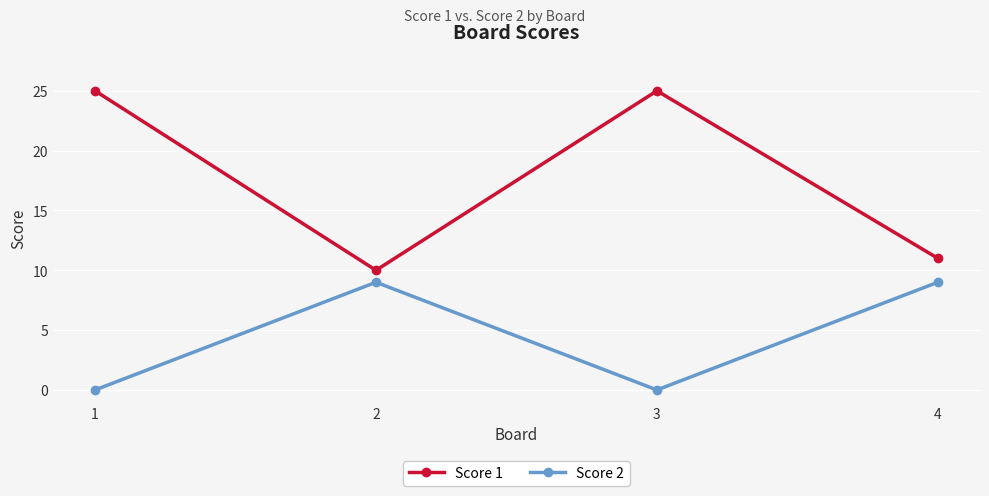

The value of Score 2 at 2 is 9. True or false?

True